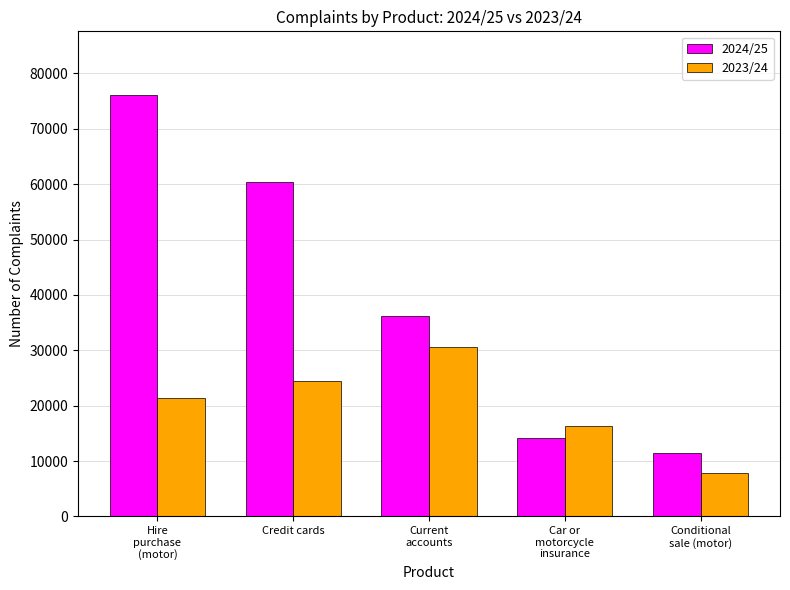

The 2023/24 series shows 25076 at Car or
motorcycle
insurance. True or false?

False